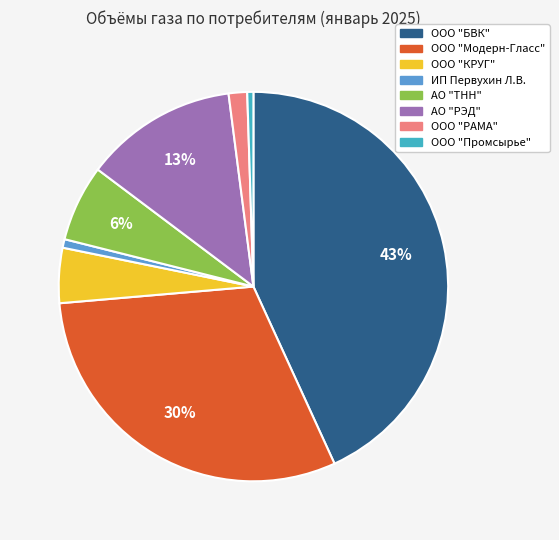

To the nearest percent, what portion does ООО "Модерн-Гласс" represent?

30%